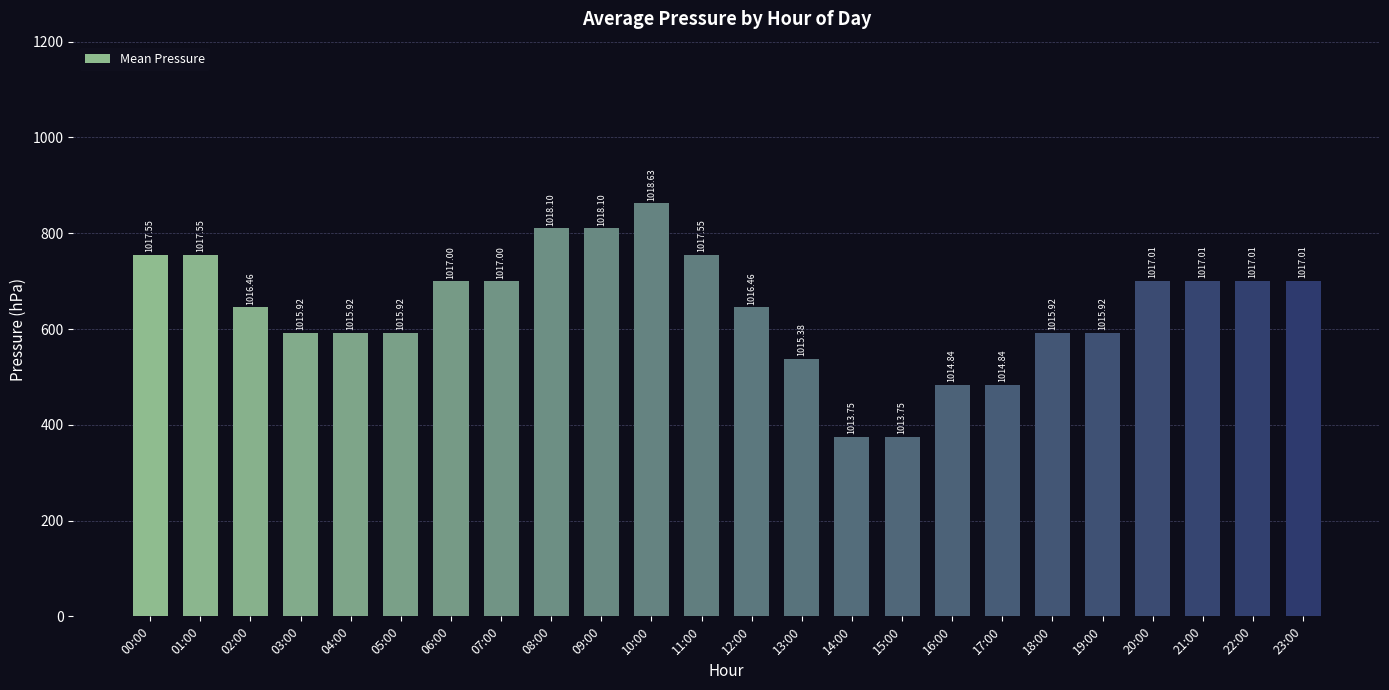

What is the sum of all values?

24394.6